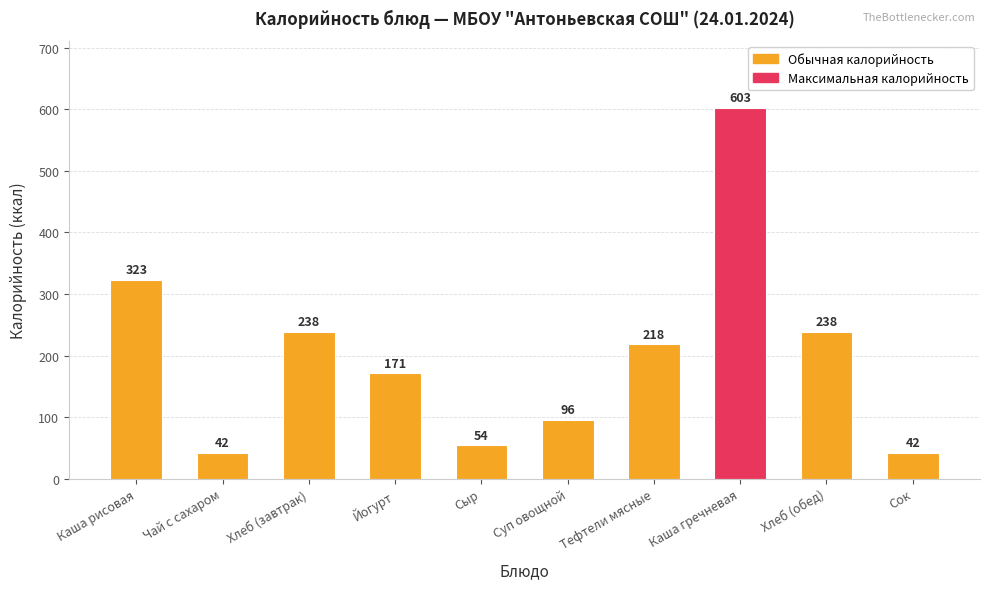

Does the chart contain stacked bars?

No